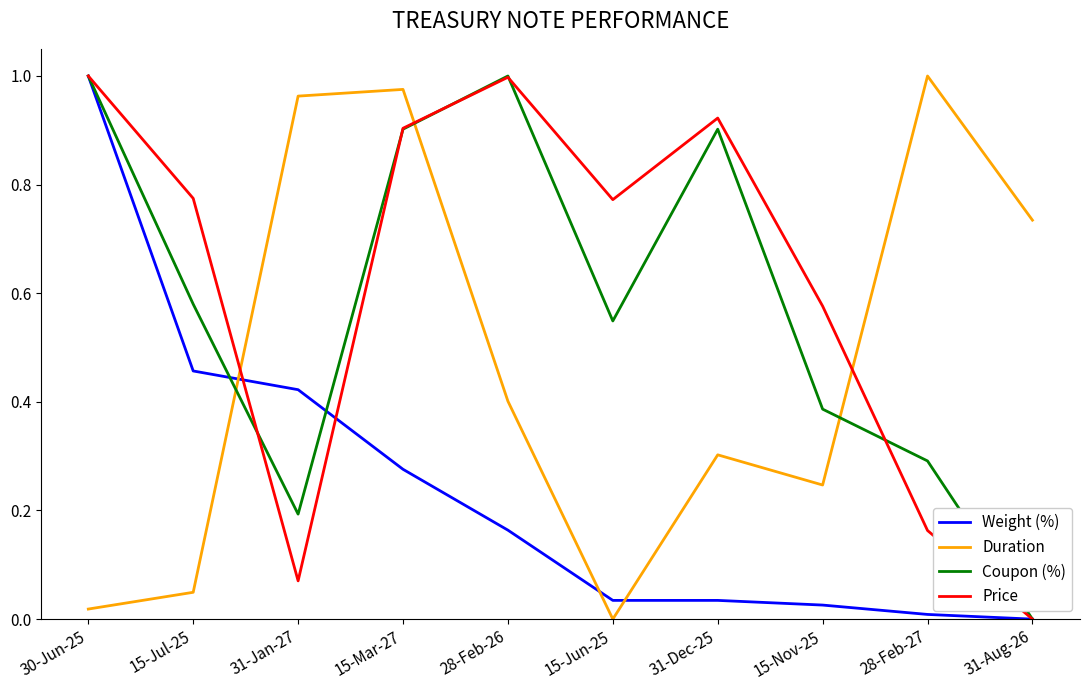

The value of Coupon (%) at 15-Mar-27 is 1.5. True or false?

False